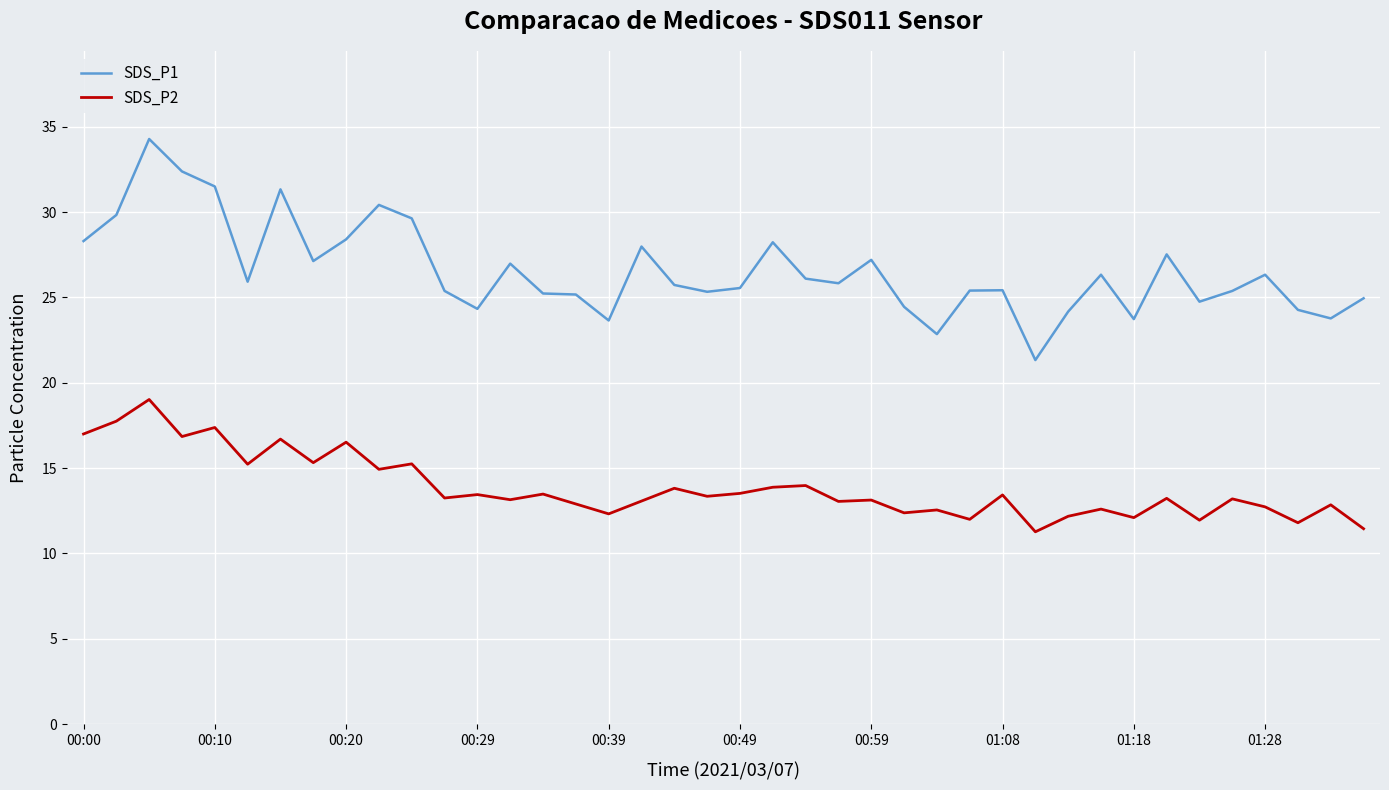

Which series has the largest range (max minus min)?

SDS_P1